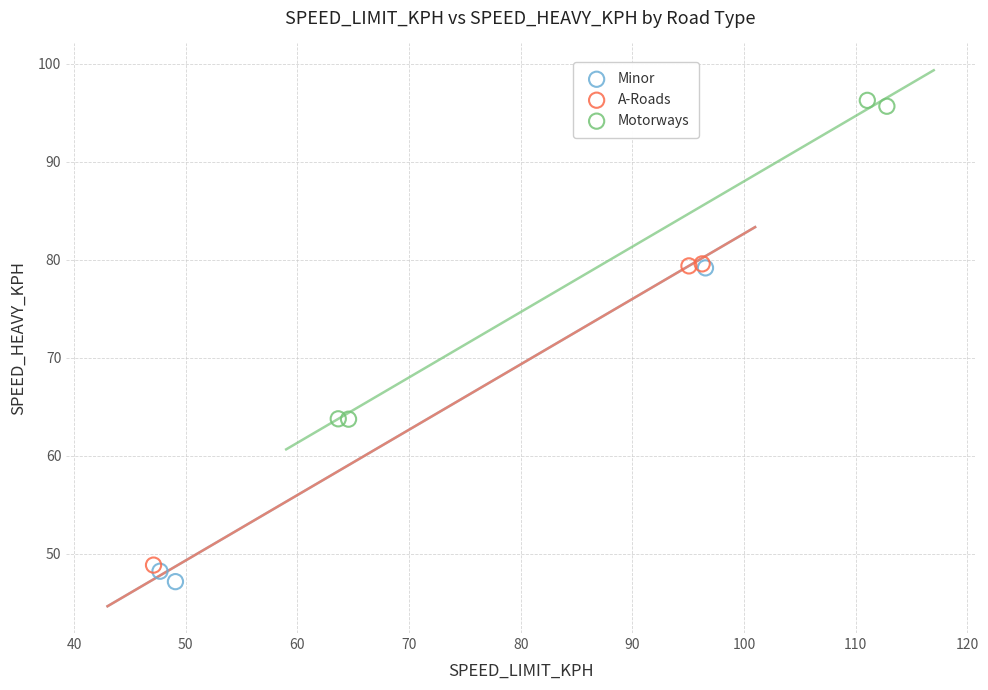

What are all the series names shown in the legend?

Minor, A-Roads, Motorways